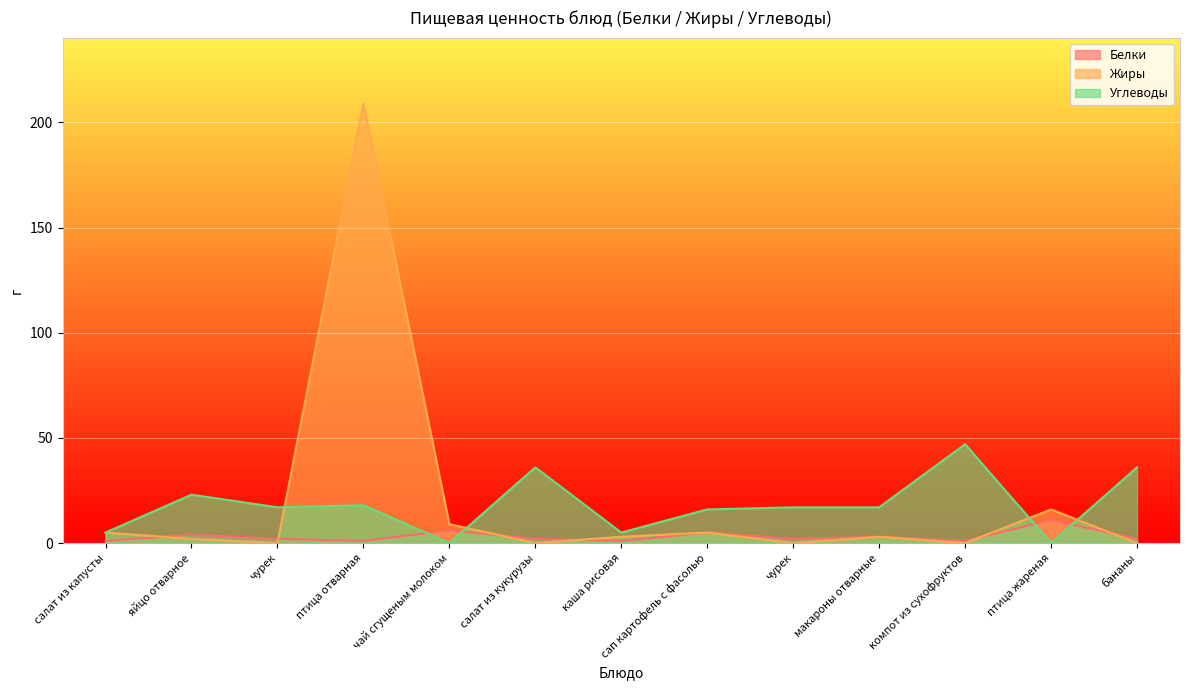

What is the label of the 12th point from the right?

яйцо отварное